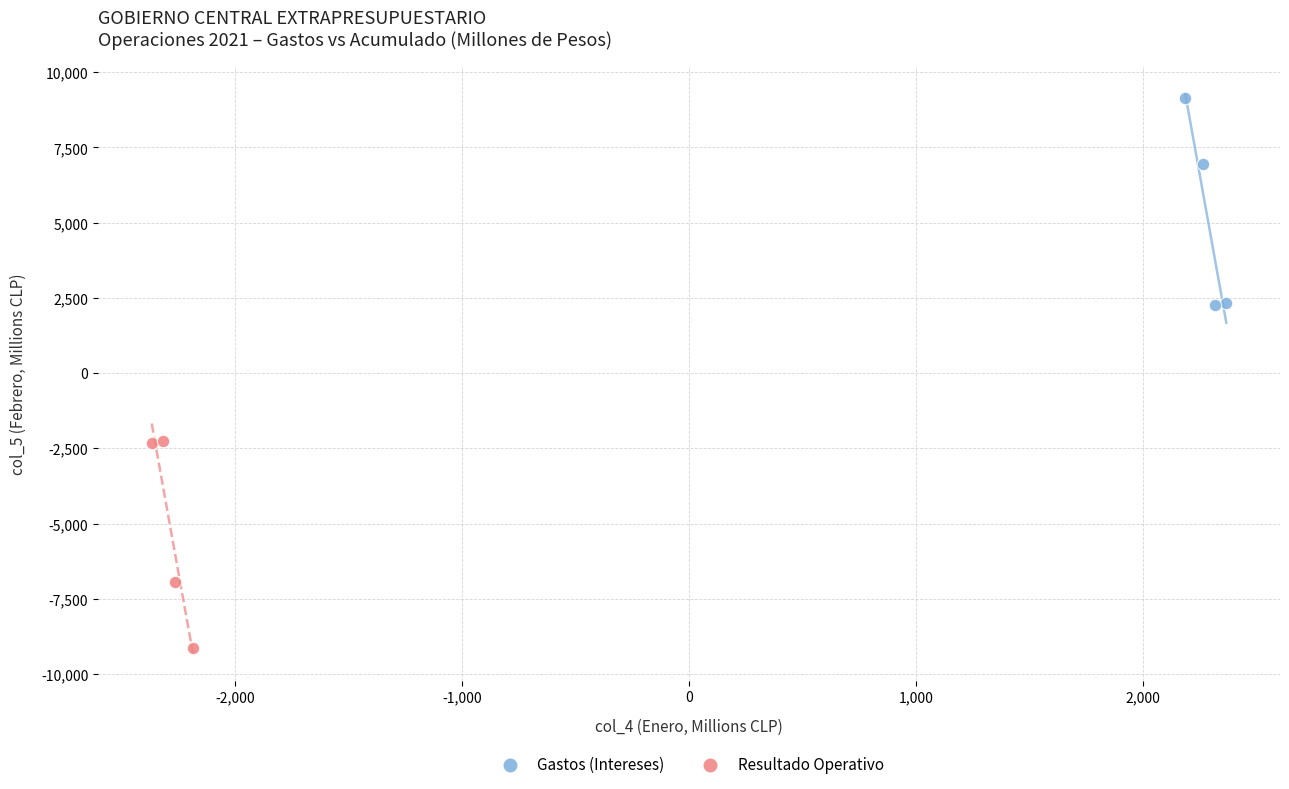

Which series reaches the minimum Y coordinate?

Resultado Operativo